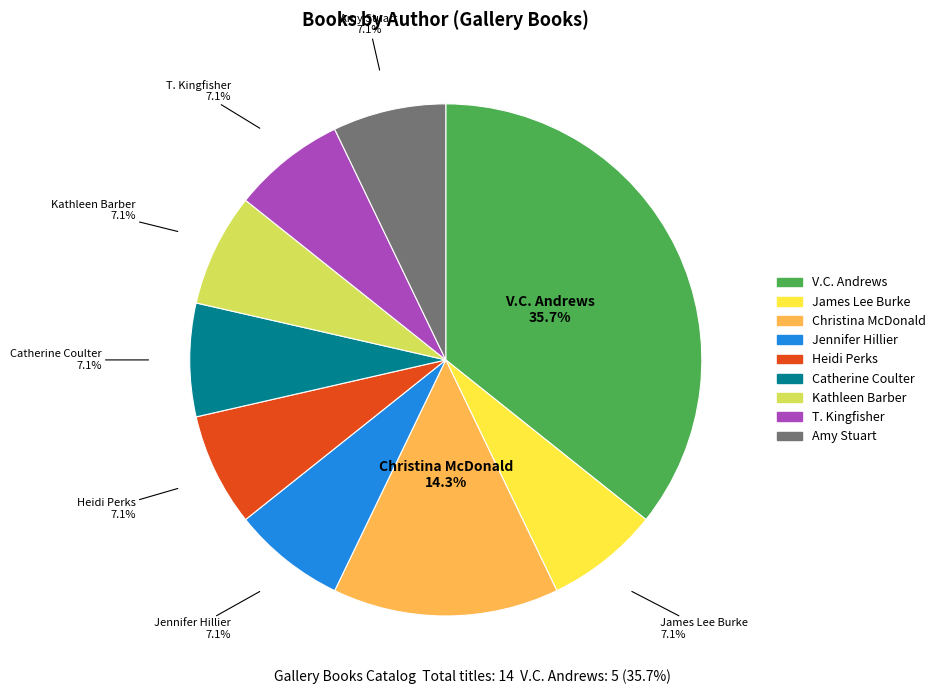

Is there a majority slice in this chart?

No